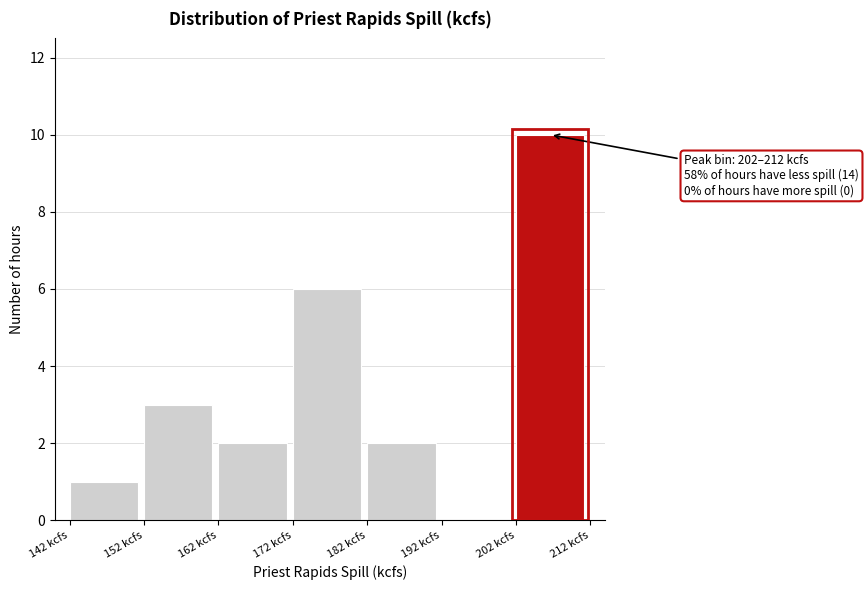

Which range on the x-axis has the tallest bar?

202 to 212